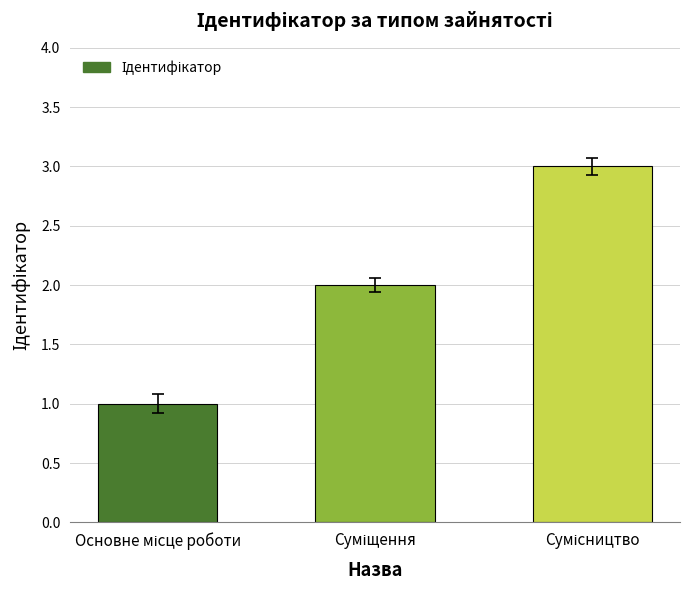

What is the greatest value displayed?

3